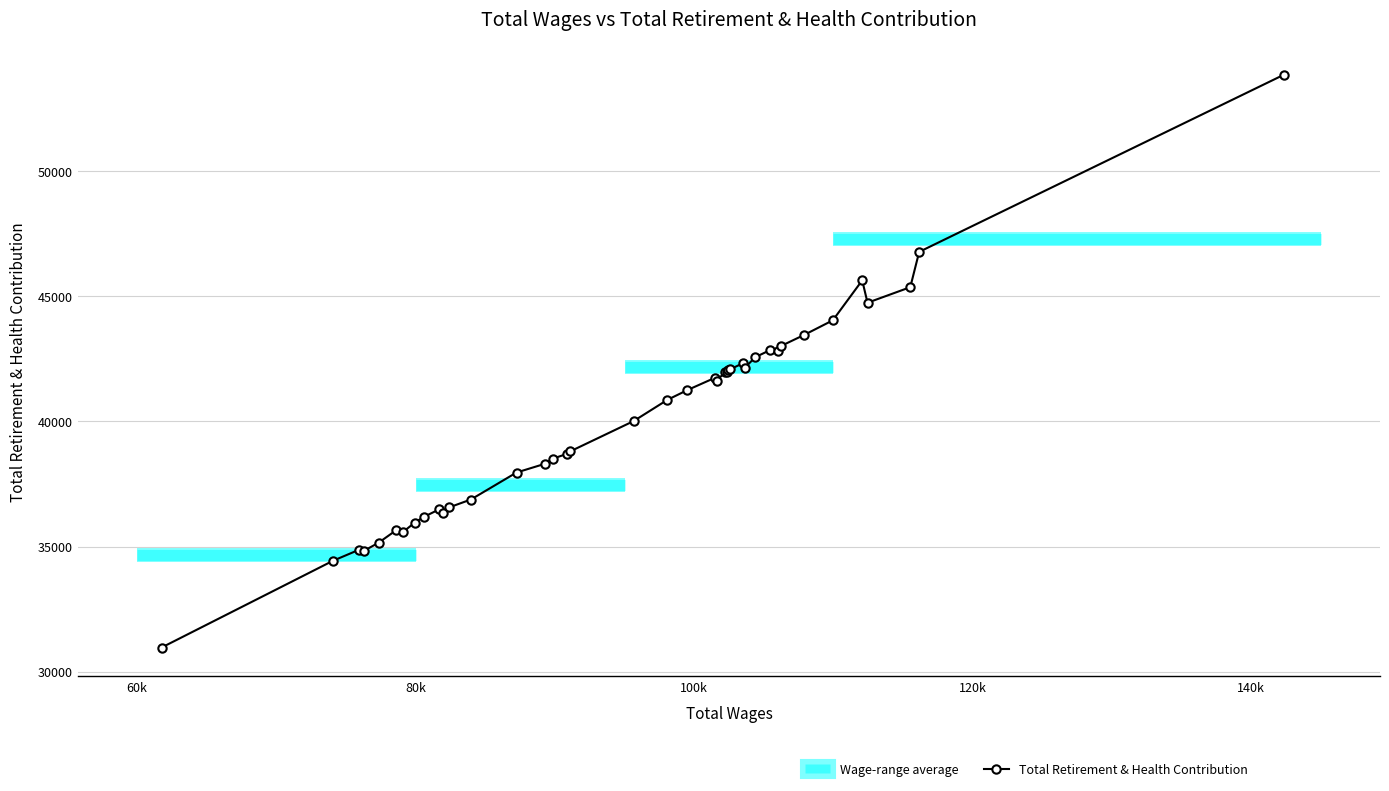

How many data points does each series have?

40